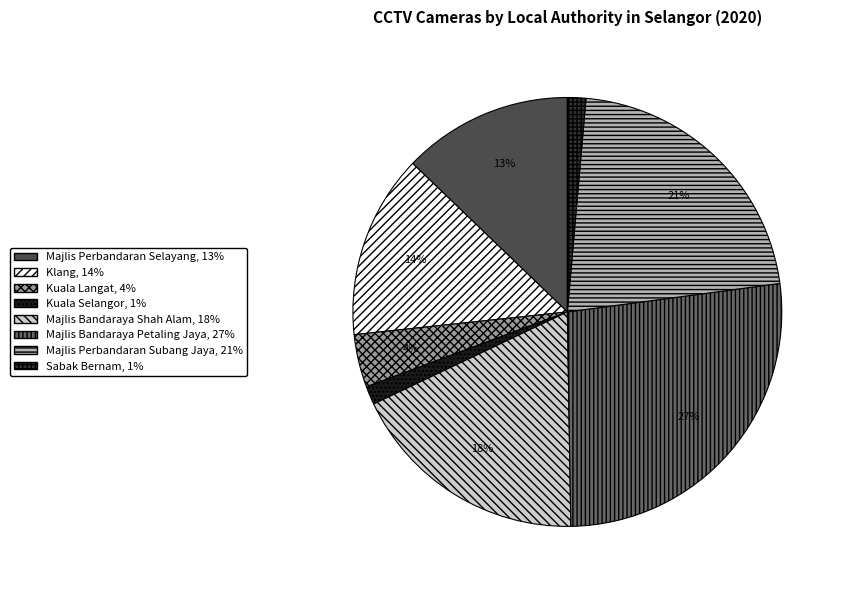

To the nearest percent, what portion does Majlis Perbandaran Subang Jaya represent?

21%